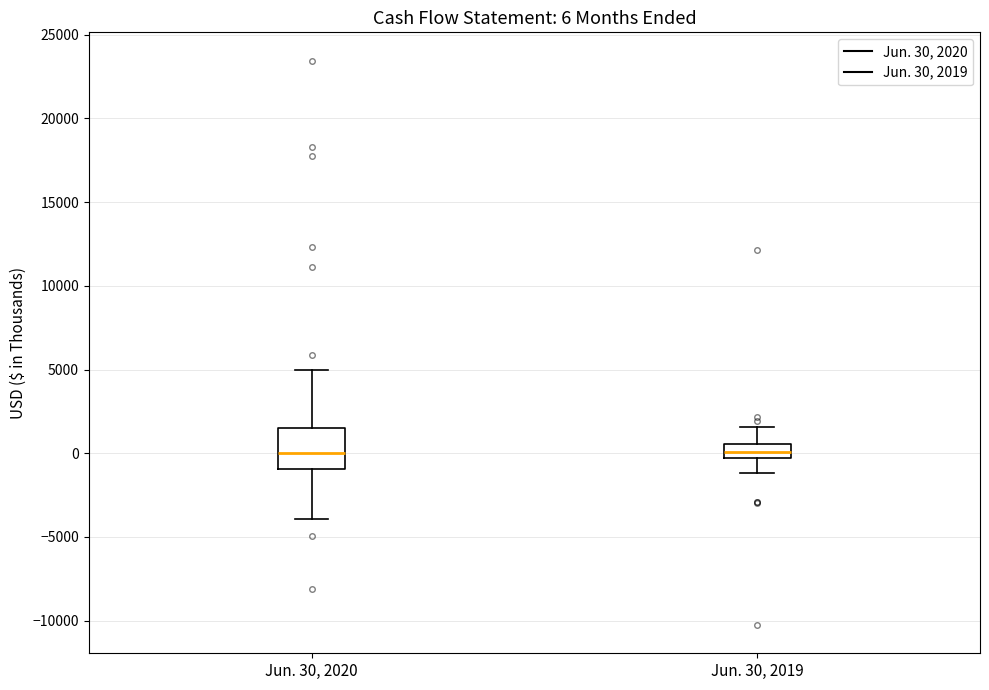

Which box is the tallest, from its lower edge to its upper edge?

Jun. 30, 2020